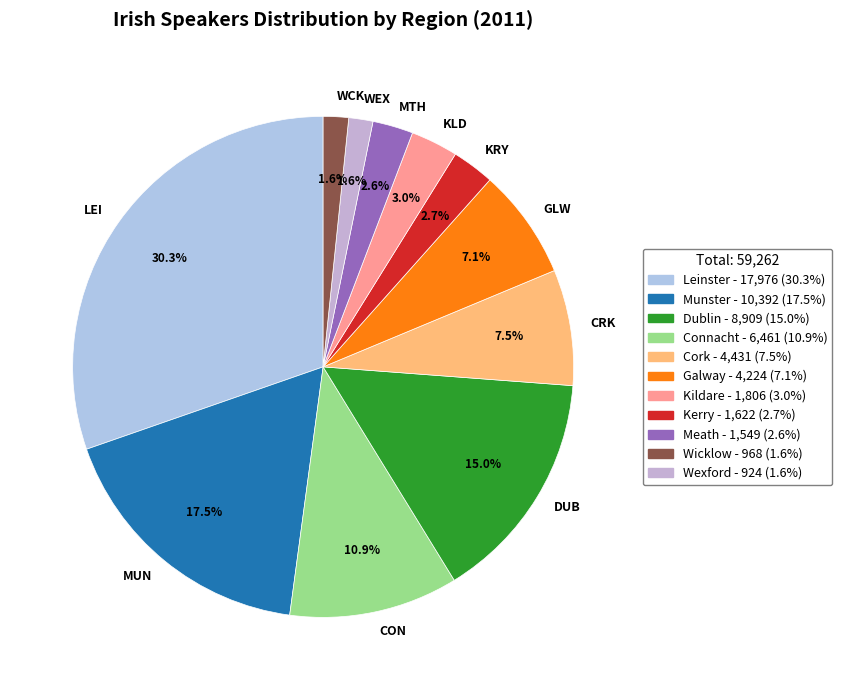

Is there any slice that represents more than half of the pie?

No